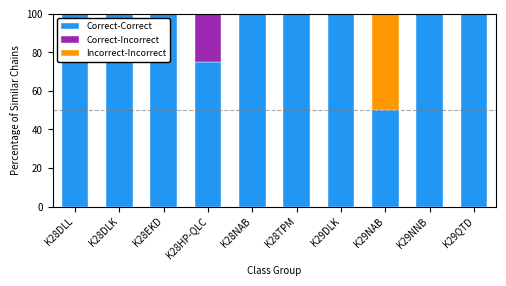

What is the maximum value for Correct-Correct?

100